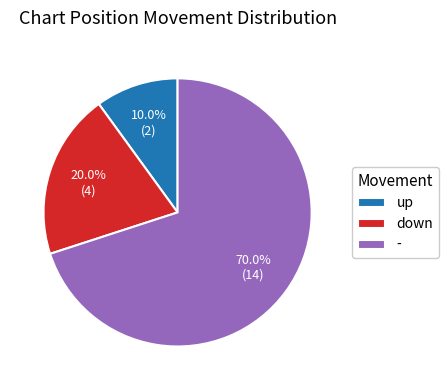

What percentage do down and up together represent?

30.0%